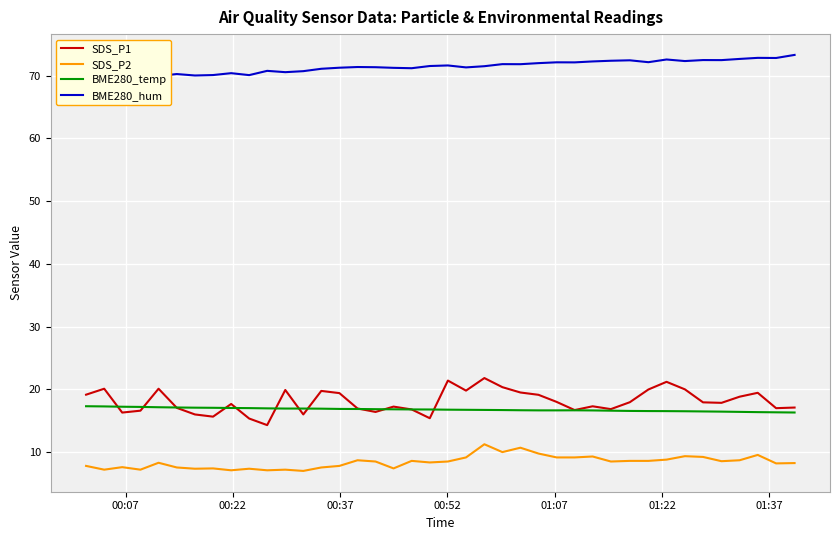

True or false: BME280_temp and SDS_P2 intersect in this chart.

False